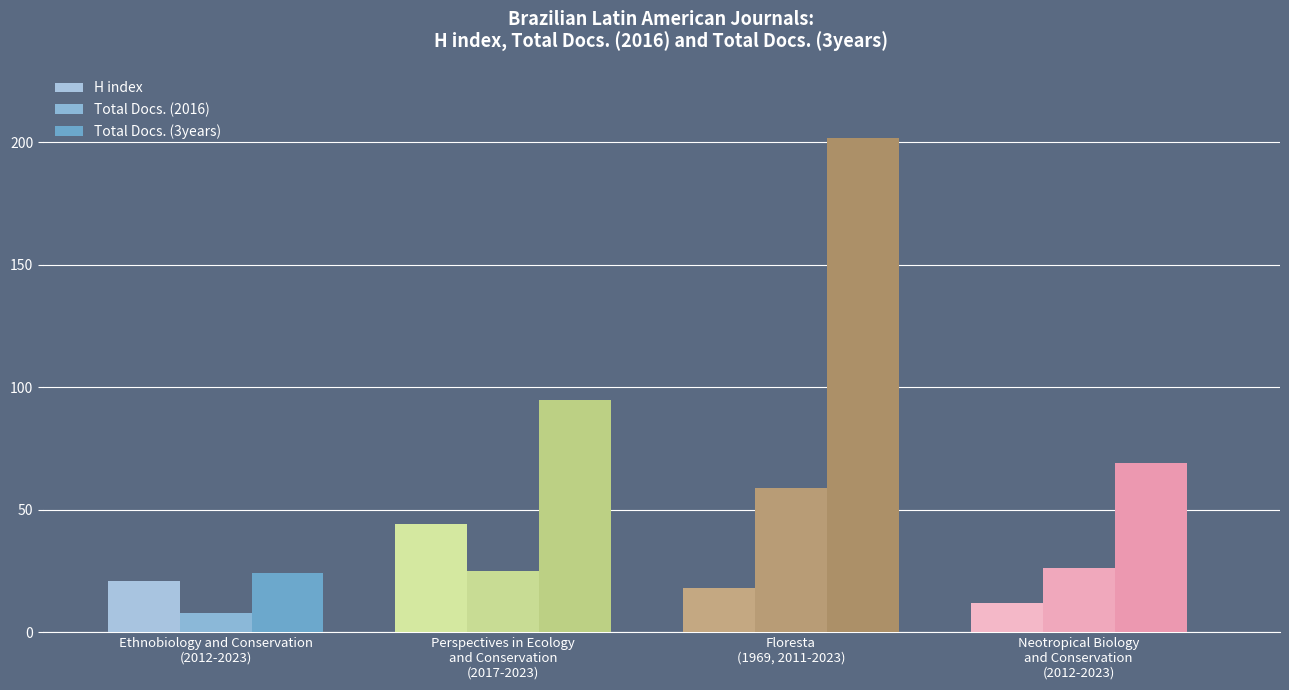

What is the sum of the Total Docs. (2016) values at Floresta
(1969, 2011-2023) and Neotropical Biology
and Conservation
(2012-2023)?

85